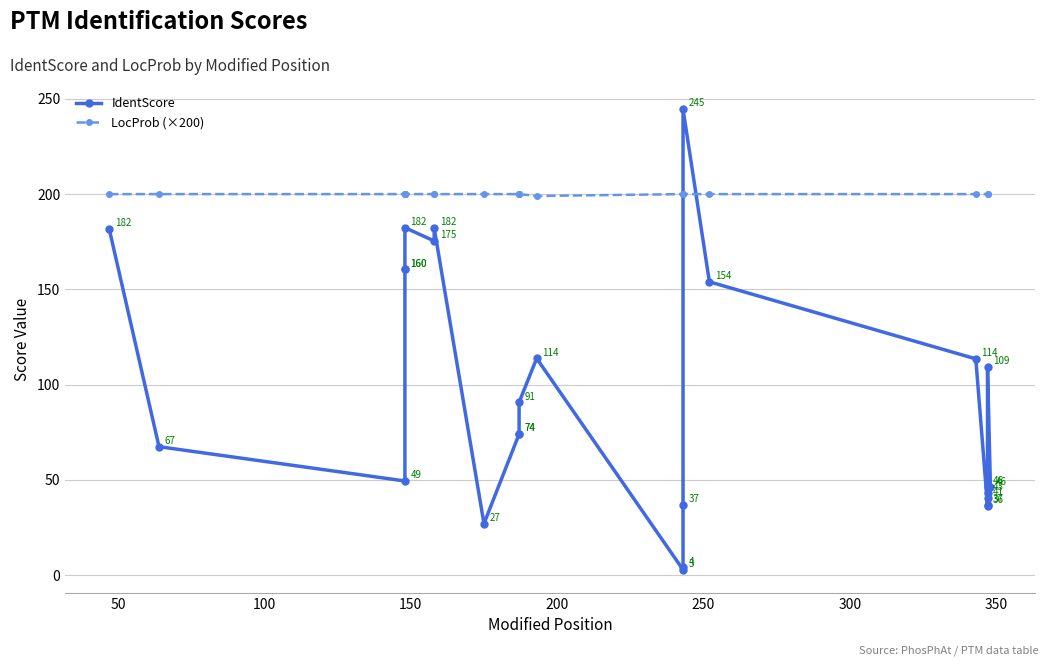

Is this an area chart (filled region under the line)?

No